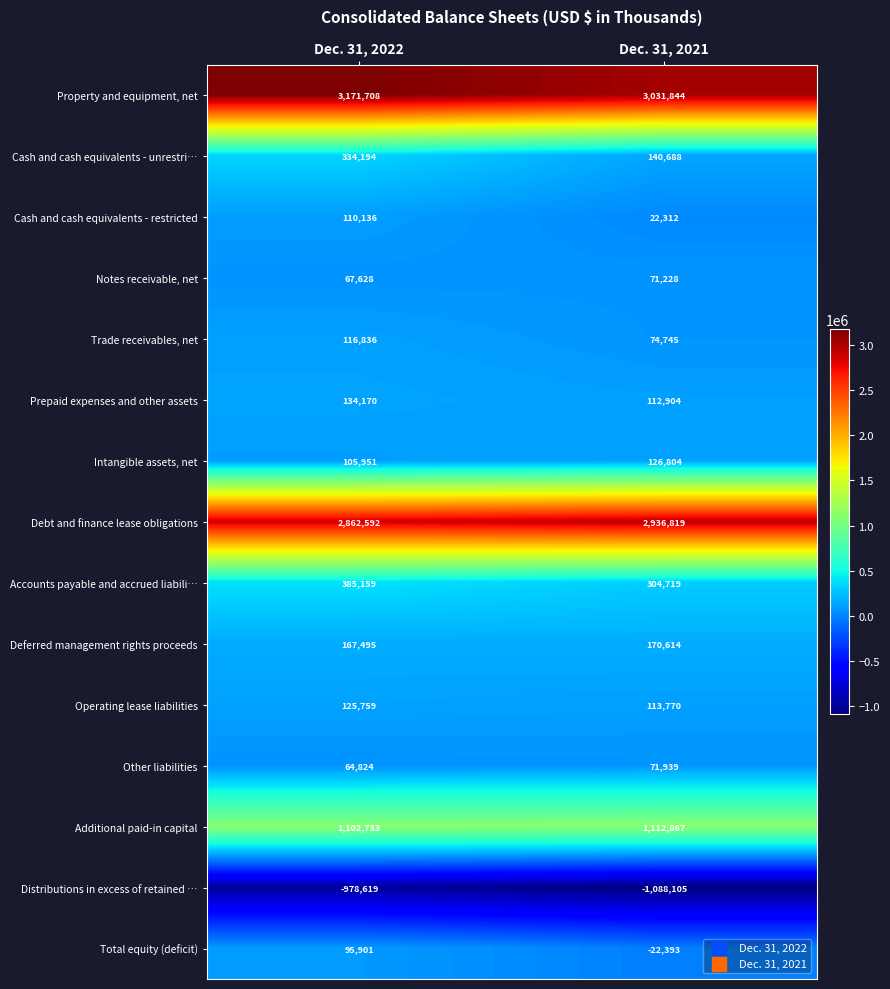

What is the minimum value for Deferred management rights proceeds?

167495